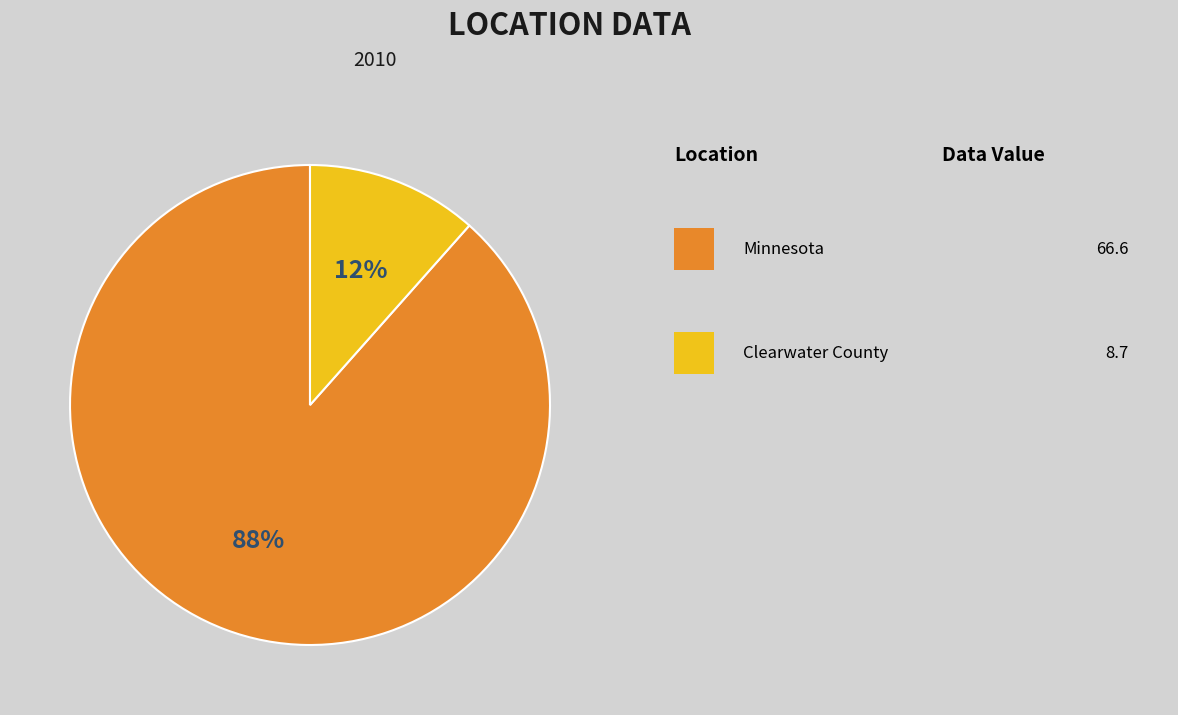

Is there any slice that represents more than half of the pie?

Yes